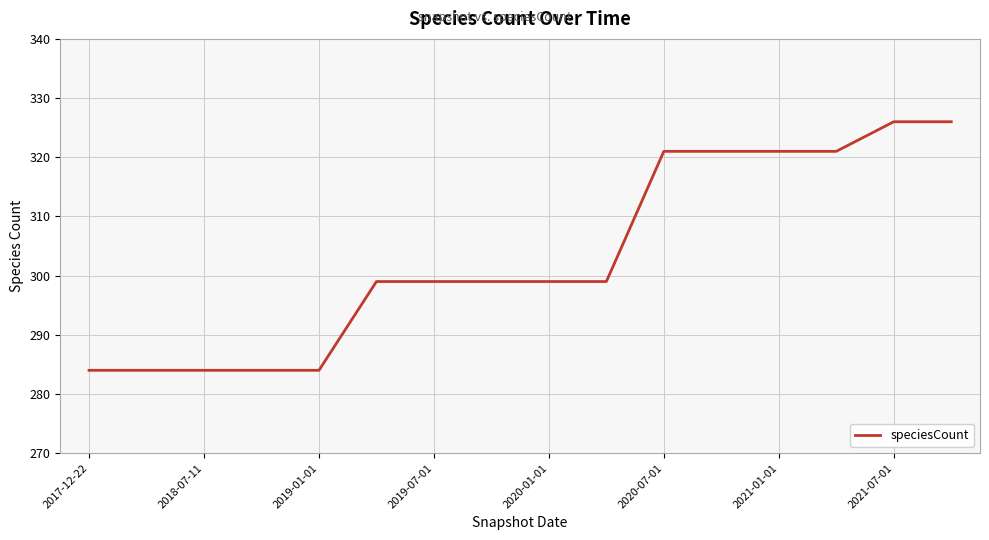

What is the difference between the maximum and minimum values?

42